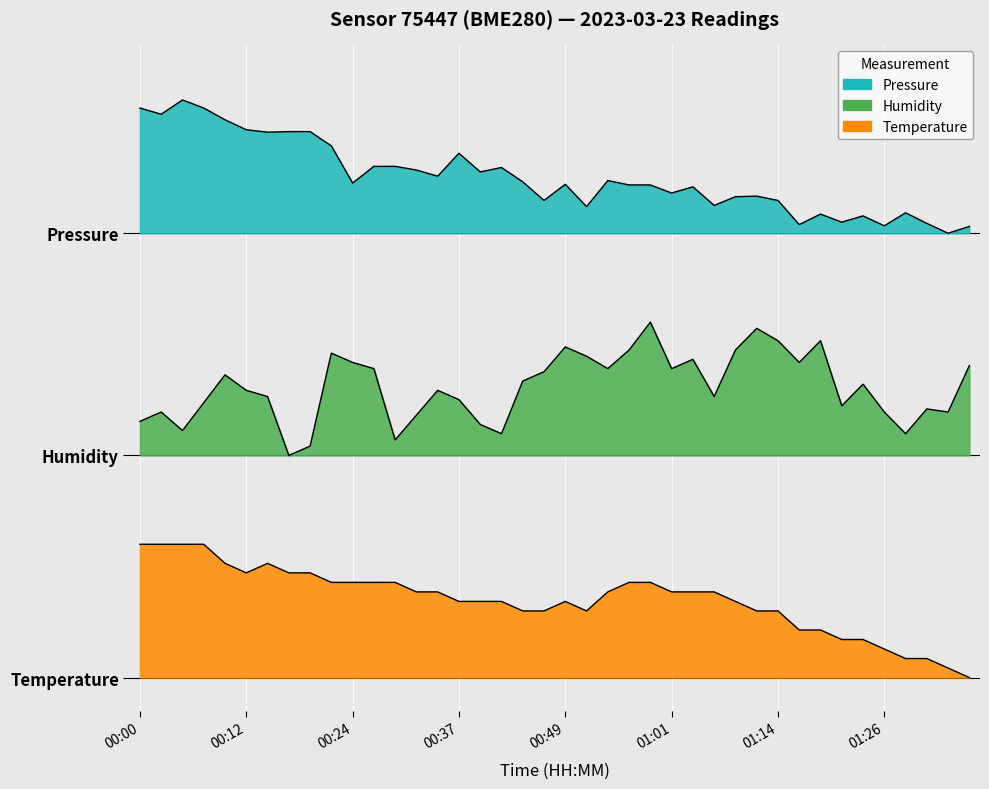

What is the difference between the maximum and minimum values in the pressure series?

1.2